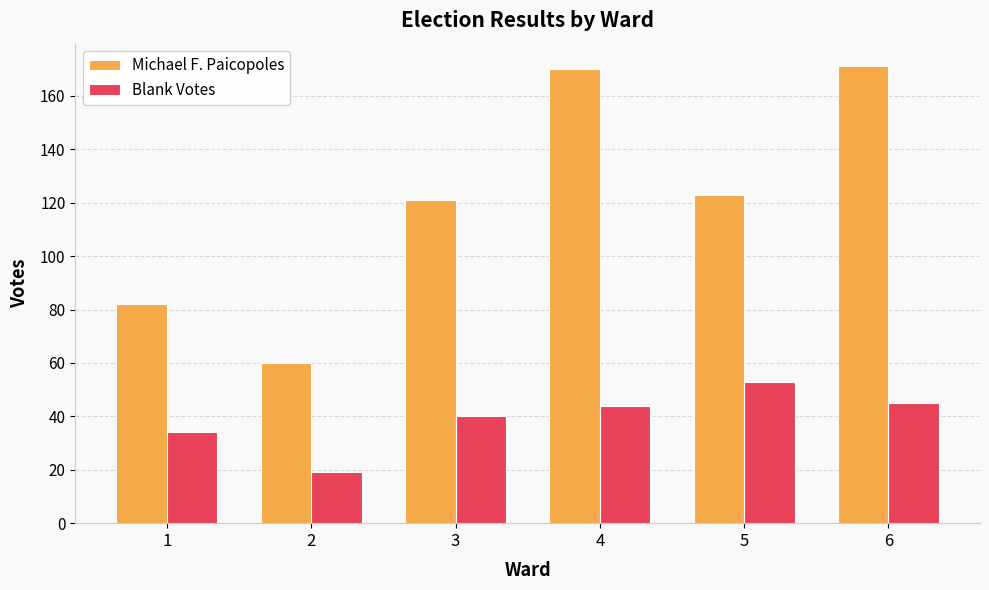

Are the bars horizontal?

No